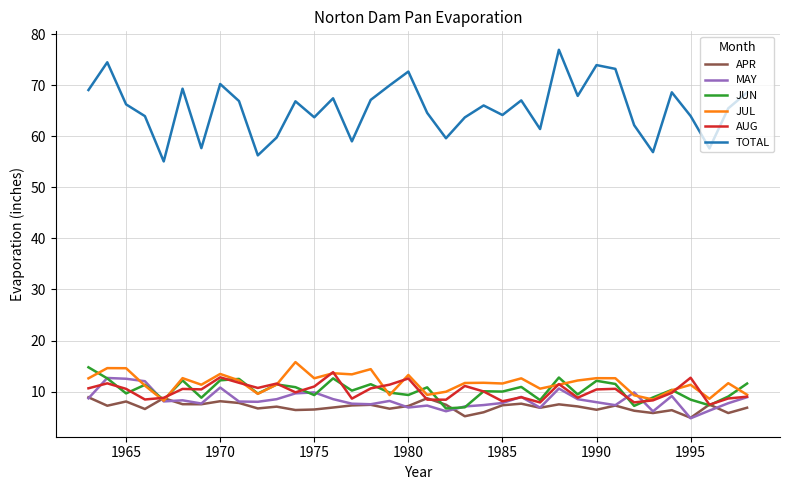

Which series has the largest total across all categories?

TOTAL